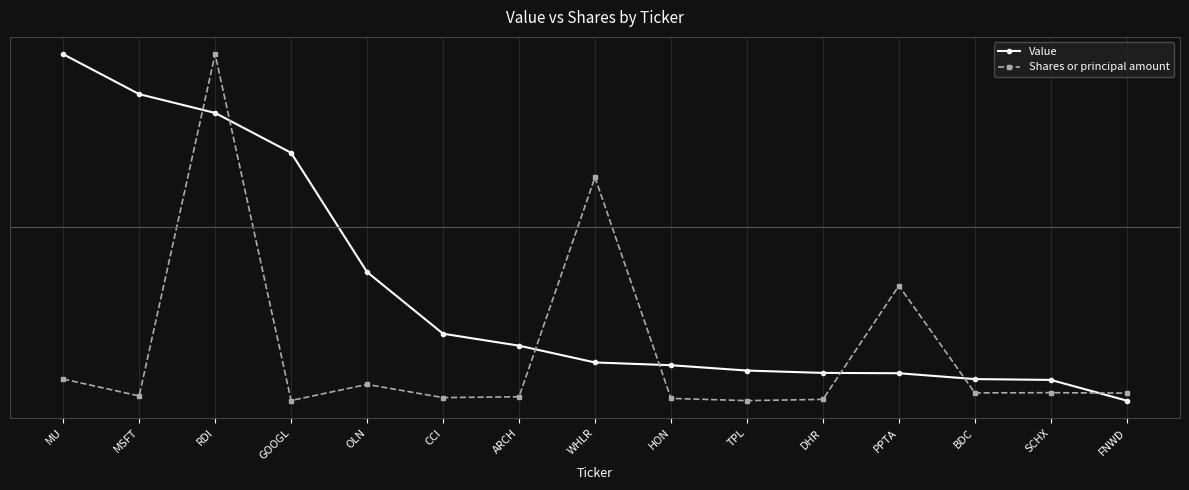

What is the maximum value shown in the chart?

1.0